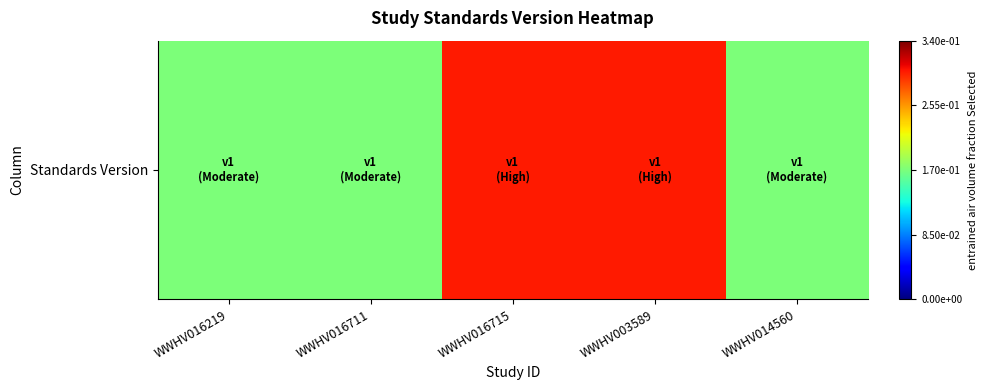

What is the sum of all values?

1.1